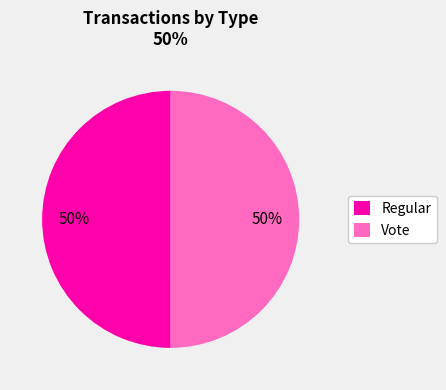

Do Vote and Regular together represent more than half of the pie?

Yes